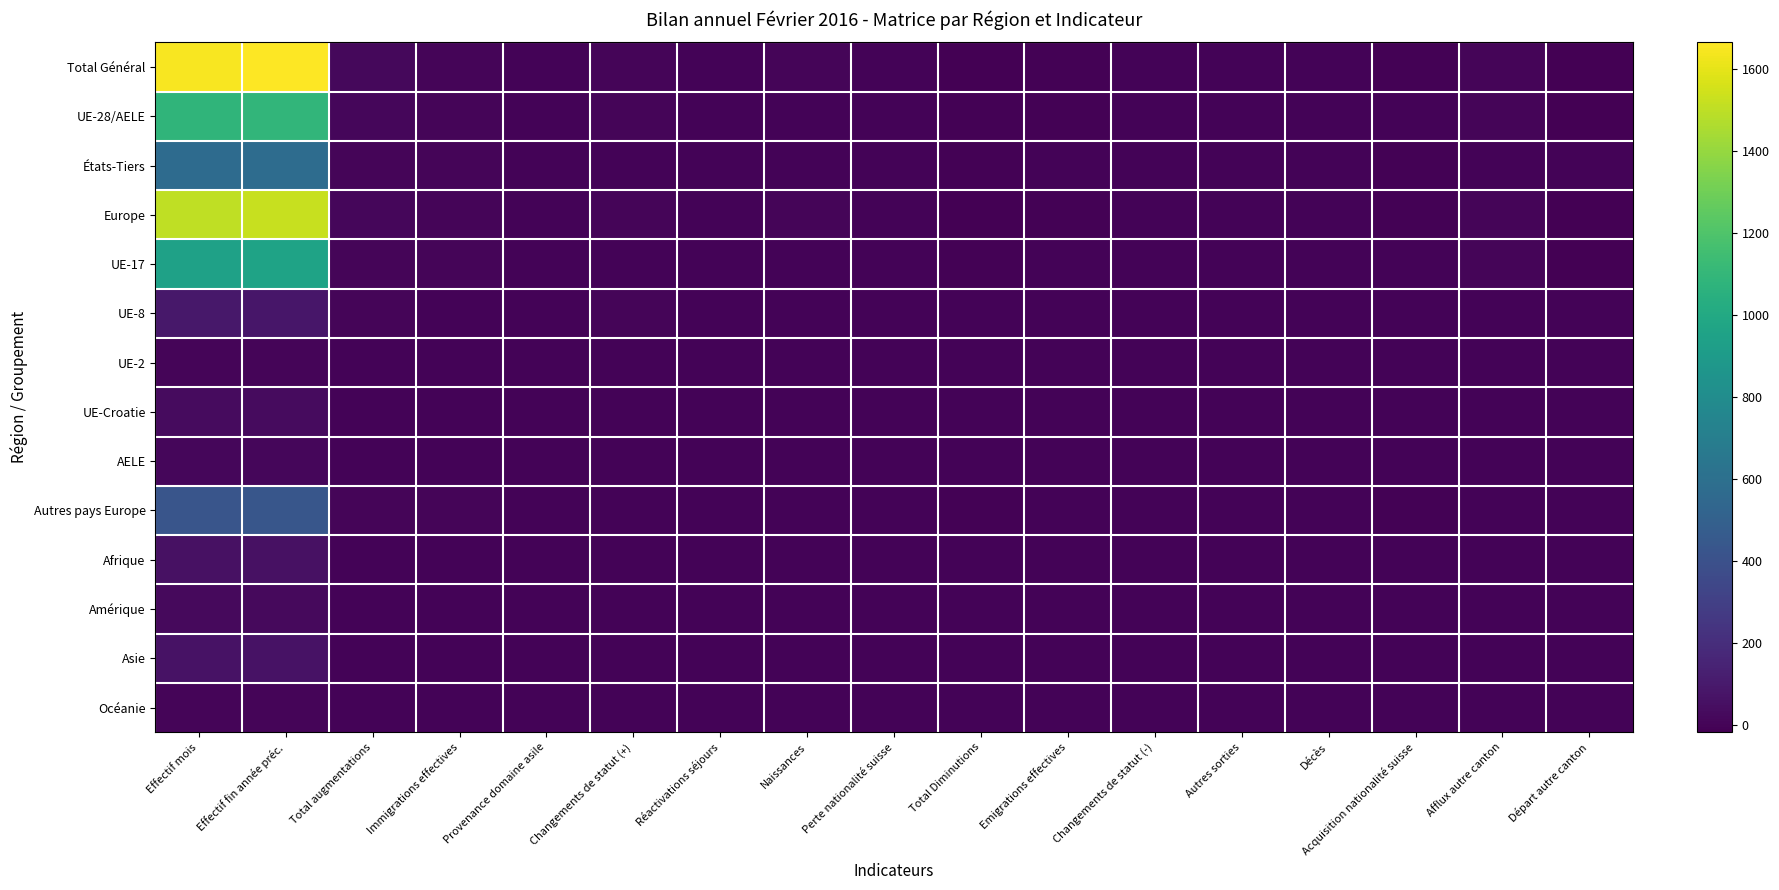

What is the difference between the highest and lowest values at Immigrations effectives?

6